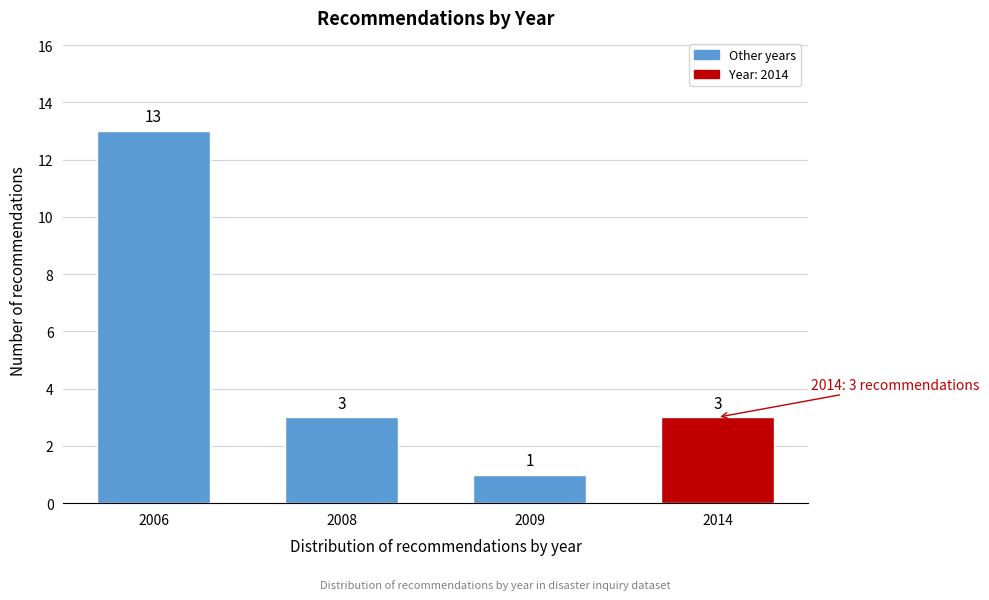

Reading left to right, list all the values displayed in this chart.

2006=13	2008=3	2009=1	2014=3